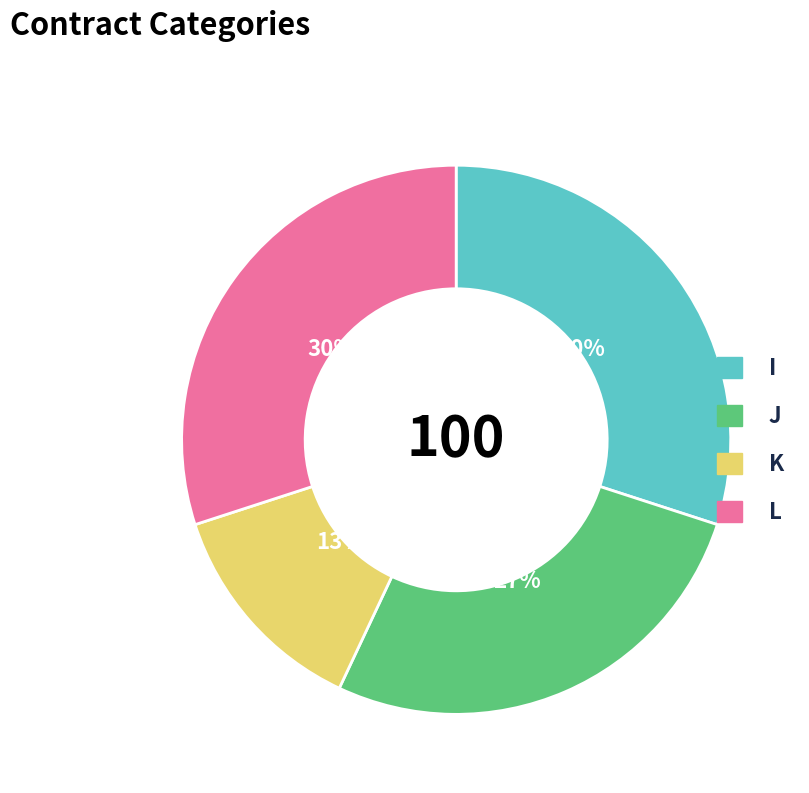

Which has a higher value, I or K?

I